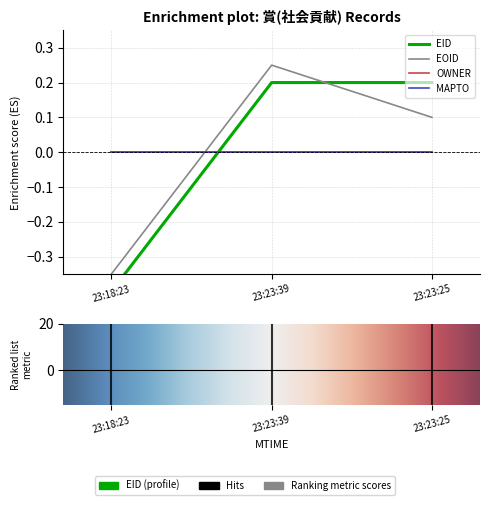

Which category has the lowest value across all series?

23:18:23